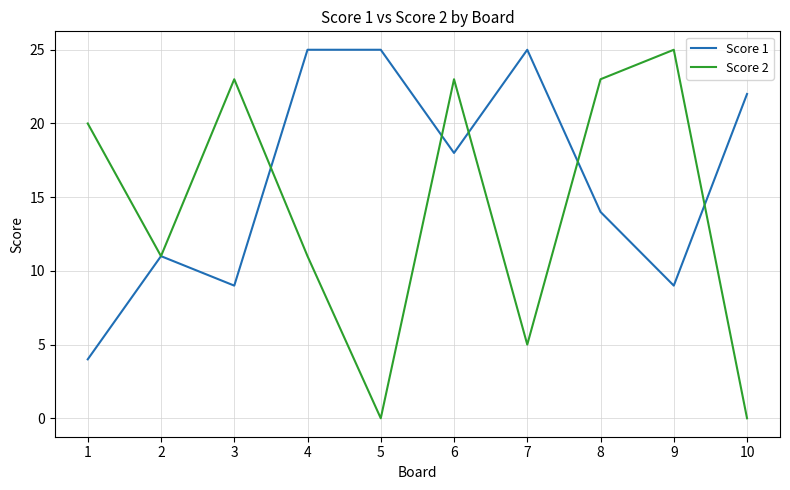

True or false: Score 1 has a value of 33 at 10.

False